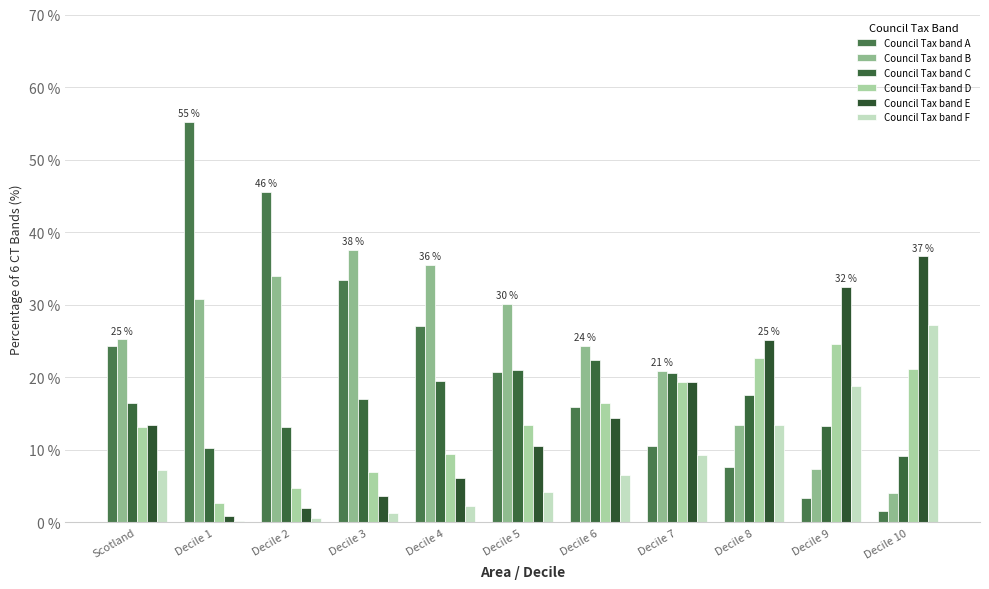

Reading left to right, extract all data points from this chart.

Council Tax band A: 24.3	55.2	45.6	33.5	27.1	20.8	15.9	10.5	7.6	3.4	1.6
Council Tax band B: 25.3	30.8	33.9	37.6	35.5	30.2	24.4	20.9	13.5	7.4	4.1
Council Tax band C: 16.5	10.3	13.1	17.0	19.4	21.1	22.4	20.6	17.6	13.3	9.2
Council Tax band D: 13.2	2.7	4.7	7.0	9.4	13.4	16.5	19.4	22.7	24.6	21.2
Council Tax band E: 13.5	0.8	2.0	3.7	6.1	10.5	14.3	19.3	25.2	32.5	36.7
Council Tax band F: 7.3	0.2	0.6	1.2	2.3	4.2	6.5	9.3	13.4	18.8	27.2